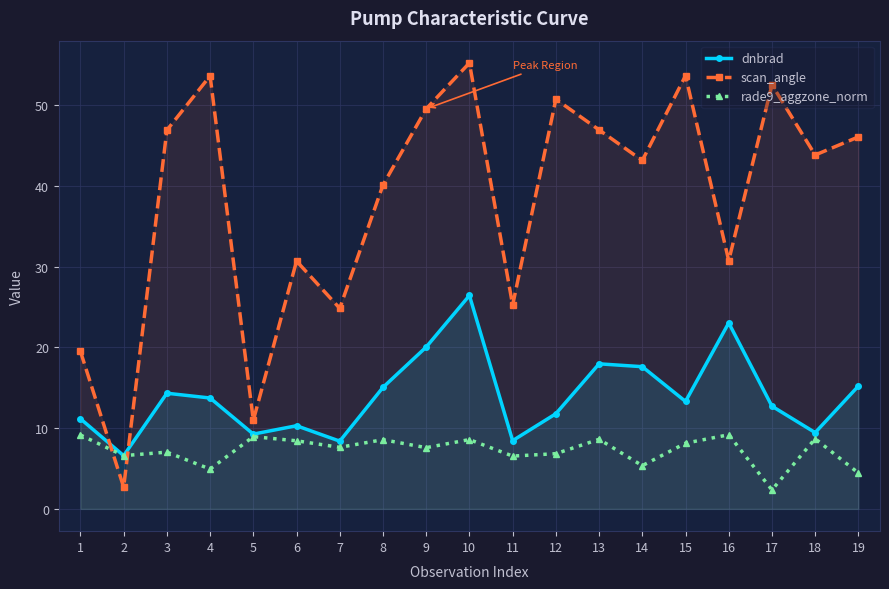

In dnbrad, how many points are higher than both neighbors (excluding endpoints)?

5